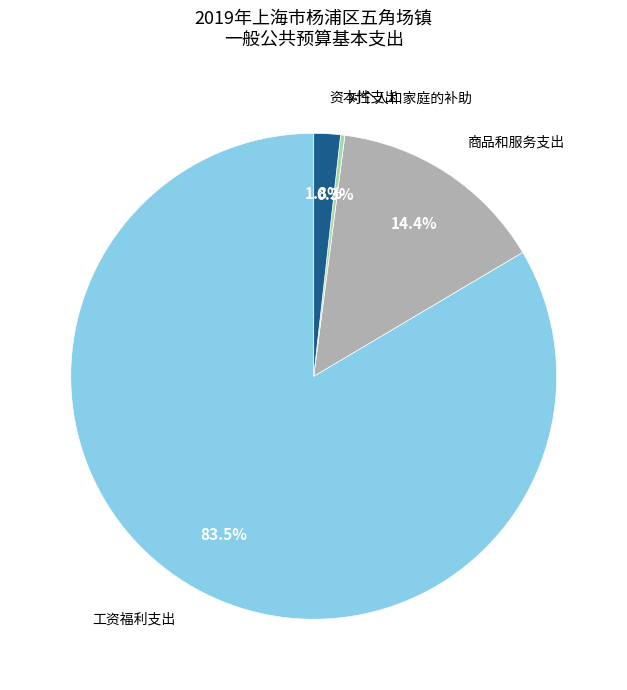

How many slices are in this pie chart?

4